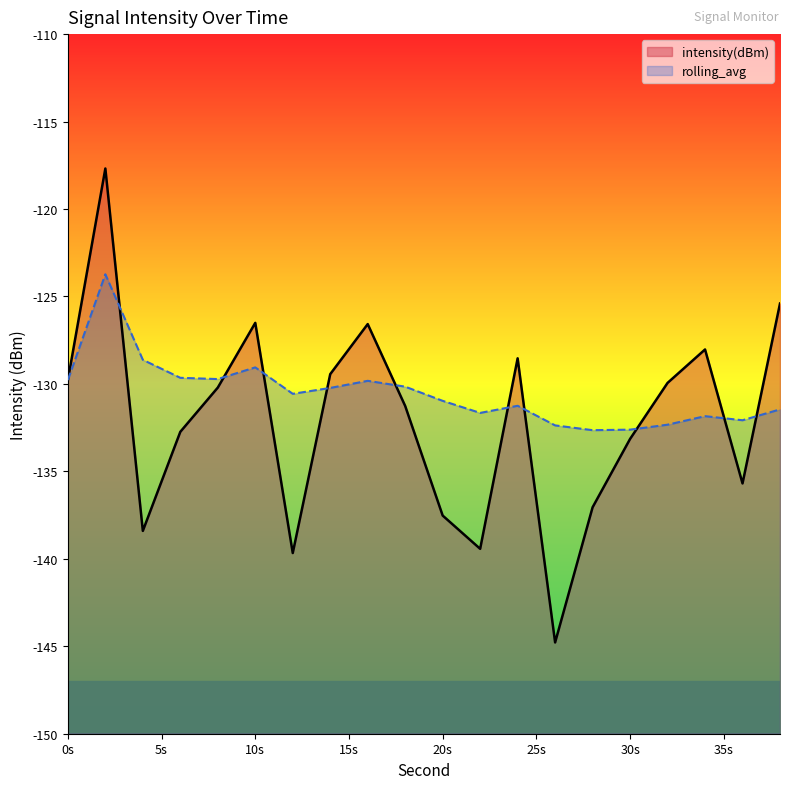

Which series has the largest total across all categories?

rolling_avg